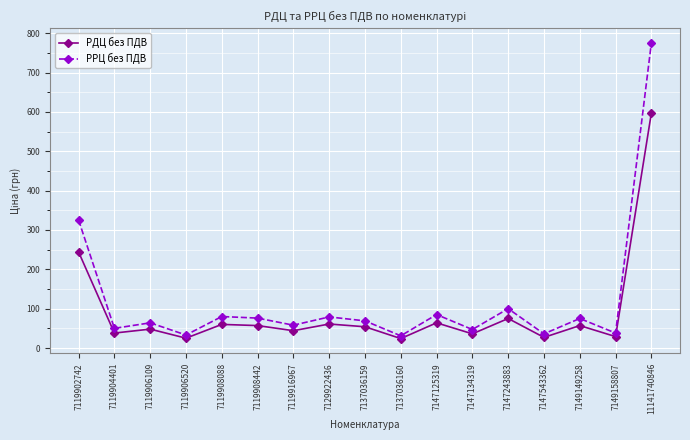

Which series changed the most between 7129922436 and 7149158807?

РРЦ без ПДВ